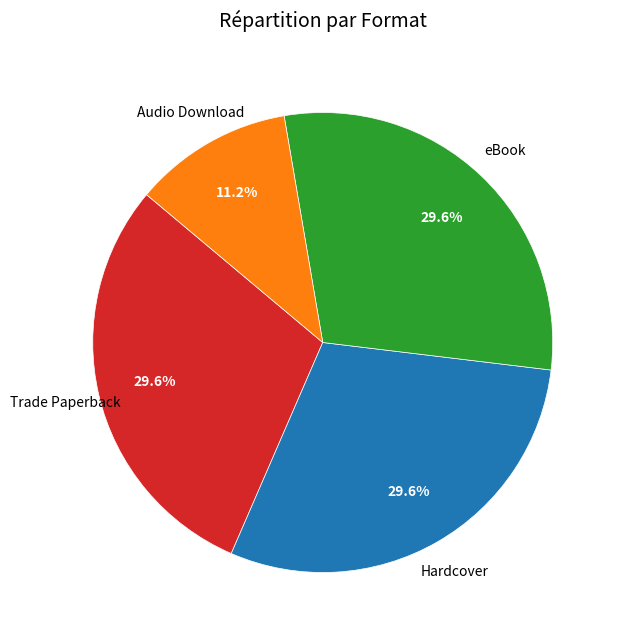

Is there a majority slice in this chart?

No